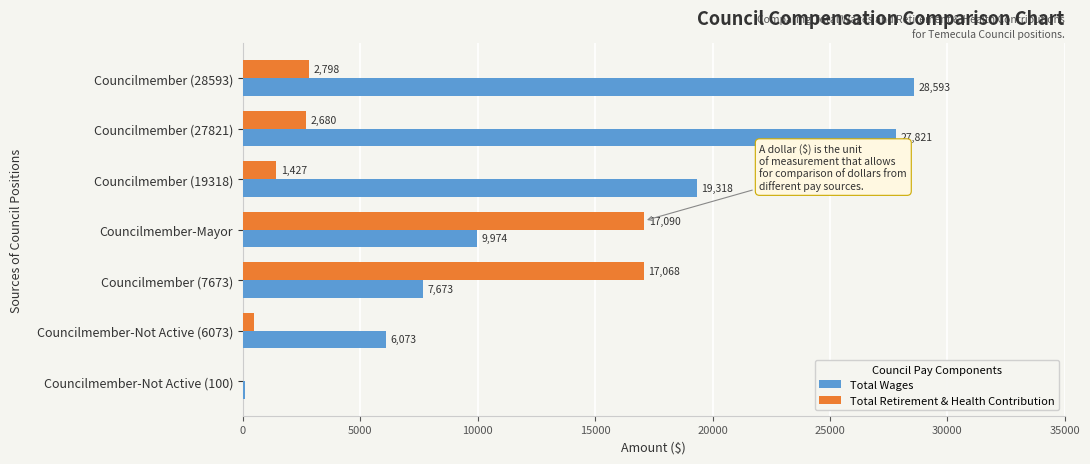

What is the approximate value of Total Wages at Councilmember-Mayor?

9974